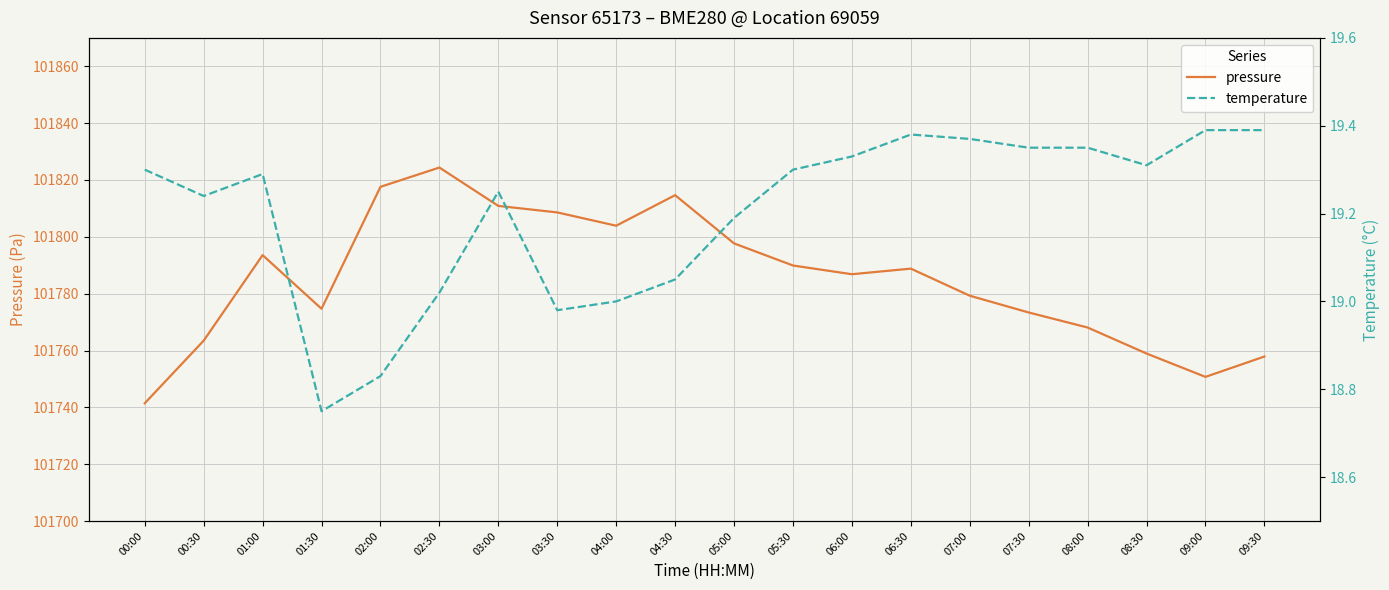

Reading left to right, extract all data points from this chart.

pressure: 00:00=101741.4	00:30=101763.5	01:00=101793.6	01:30=101774.7	02:00=101817.6	02:30=101824.4	03:00=101810.9	03:30=101808.6	04:00=101803.9	04:30=101814.7	05:00=101797.7	05:30=101789.9	06:00=101786.8	06:30=101788.8	07:00=101779.3	07:30=101773.4	08:00=101768.1	08:30=101758.9	09:00=101750.7	09:30=101757.9
temperature: 00:00=19.3	00:30=19.2	01:00=19.3	01:30=18.8	02:00=18.8	02:30=19.0	03:00=19.2	03:30=19.0	04:00=19.0	04:30=19.1	05:00=19.2	05:30=19.3	06:00=19.3	06:30=19.4	07:00=19.4	07:30=19.4	08:00=19.4	08:30=19.3	09:00=19.4	09:30=19.4